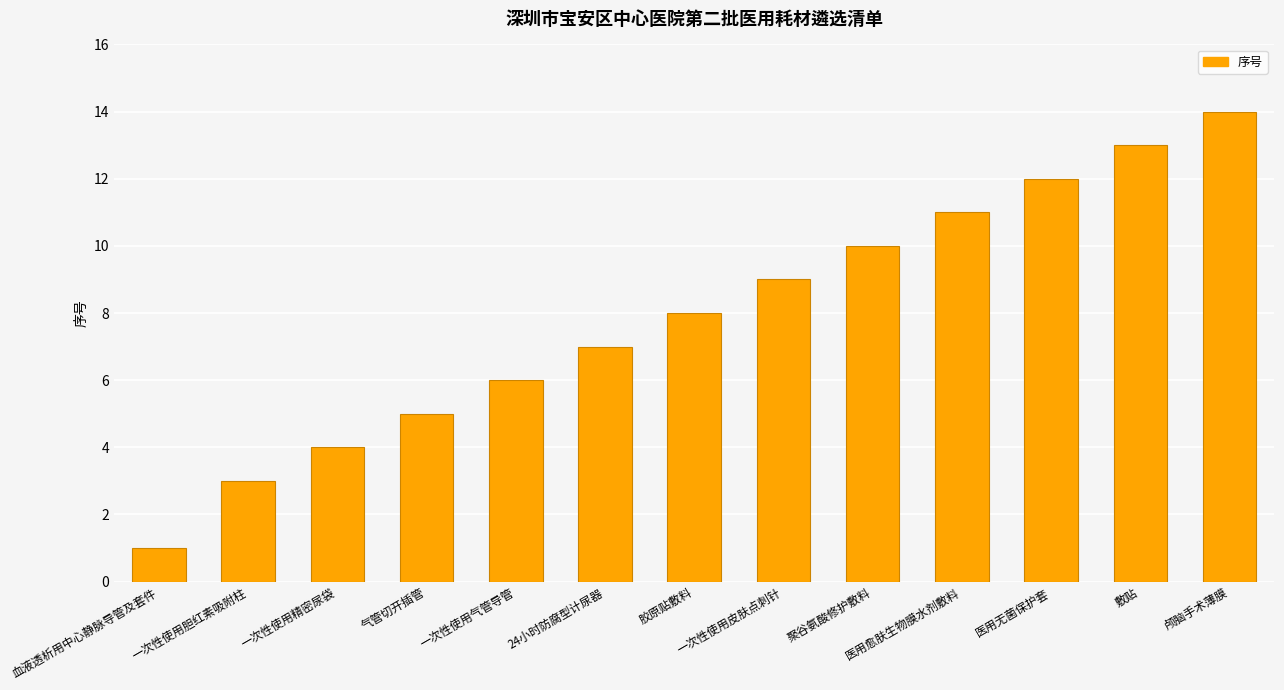

How many values are below 8?

6